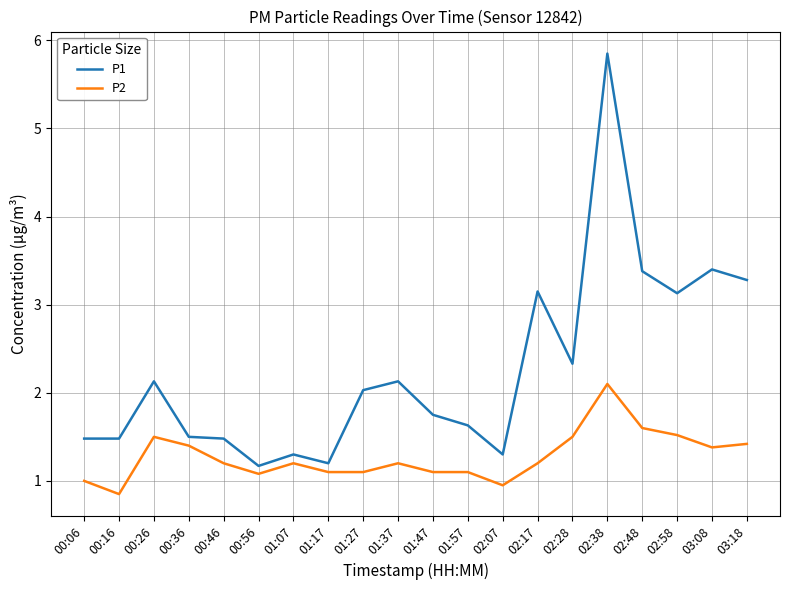

At how many categories does at least one series exceed 1?

20